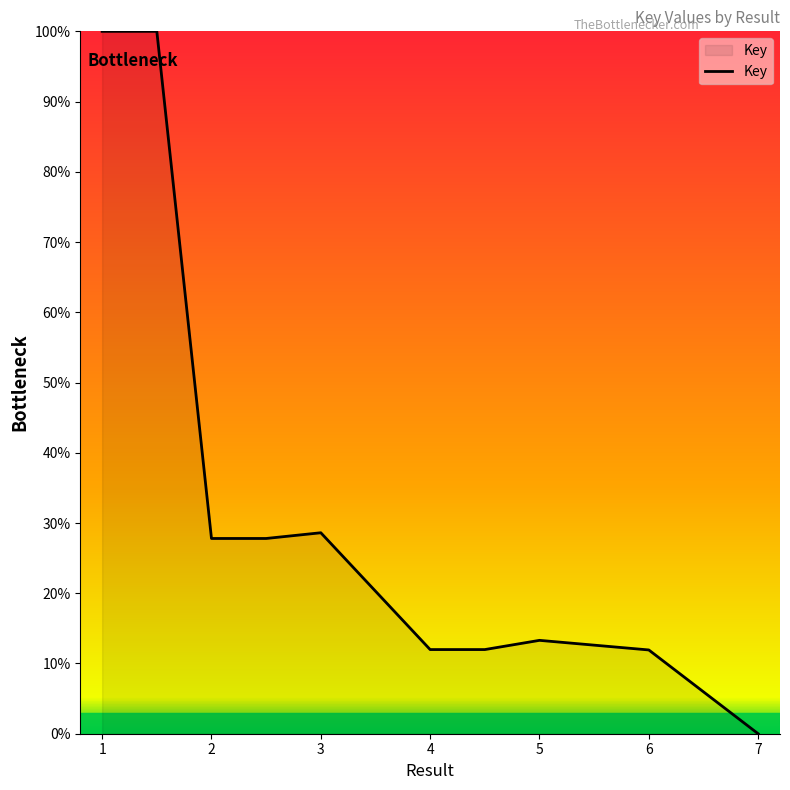

How many series are shown in this chart?

1